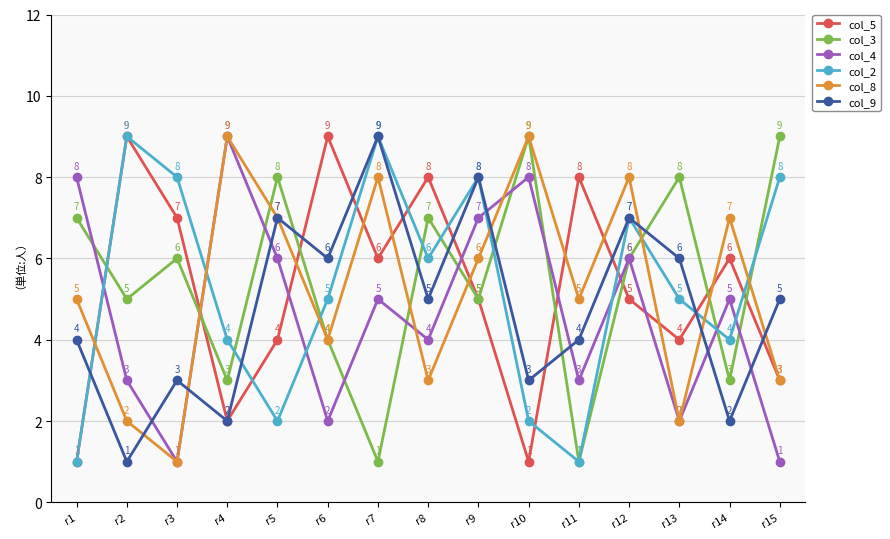

Reading left to right, list all the values displayed in this chart.

col_5: r1=1	r2=9	r3=7	r4=2	r5=4	r6=9	r7=6	r8=8	r9=5	r10=1	r11=8	r12=5	r13=4	r14=6	r15=3
col_3: r1=7	r2=5	r3=6	r4=3	r5=8	r6=4	r7=1	r8=7	r9=5	r10=9	r11=1	r12=6	r13=8	r14=3	r15=9
col_4: r1=8	r2=3	r3=1	r4=9	r5=6	r6=2	r7=5	r8=4	r9=7	r10=8	r11=3	r12=6	r13=2	r14=5	r15=1
col_2: r1=1	r2=9	r3=8	r4=4	r5=2	r6=5	r7=9	r8=6	r9=8	r10=2	r11=1	r12=7	r13=5	r14=4	r15=8
col_8: r1=5	r2=2	r3=1	r4=9	r5=7	r6=4	r7=8	r8=3	r9=6	r10=9	r11=5	r12=8	r13=2	r14=7	r15=3
col_9: r1=4	r2=1	r3=3	r4=2	r5=7	r6=6	r7=9	r8=5	r9=8	r10=3	r11=4	r12=7	r13=6	r14=2	r15=5